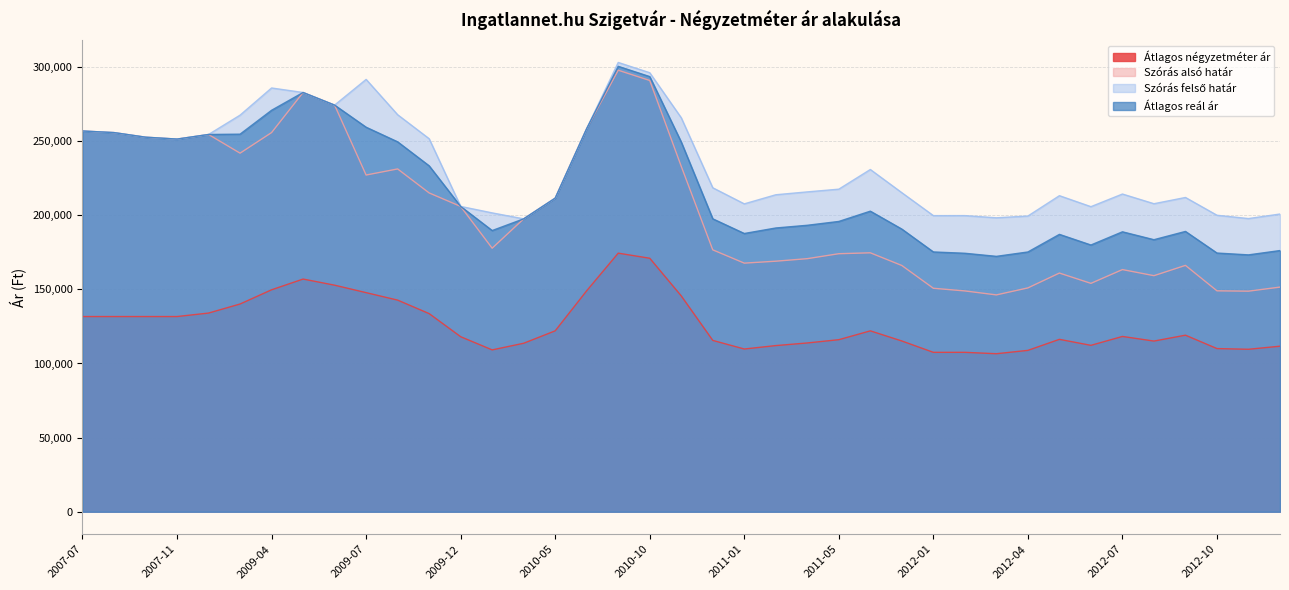

What are all the series names shown in the legend?

Átlagos négyzetméter ár, Szórás alsó határ, Szórás felső határ, Átlagos reál ár